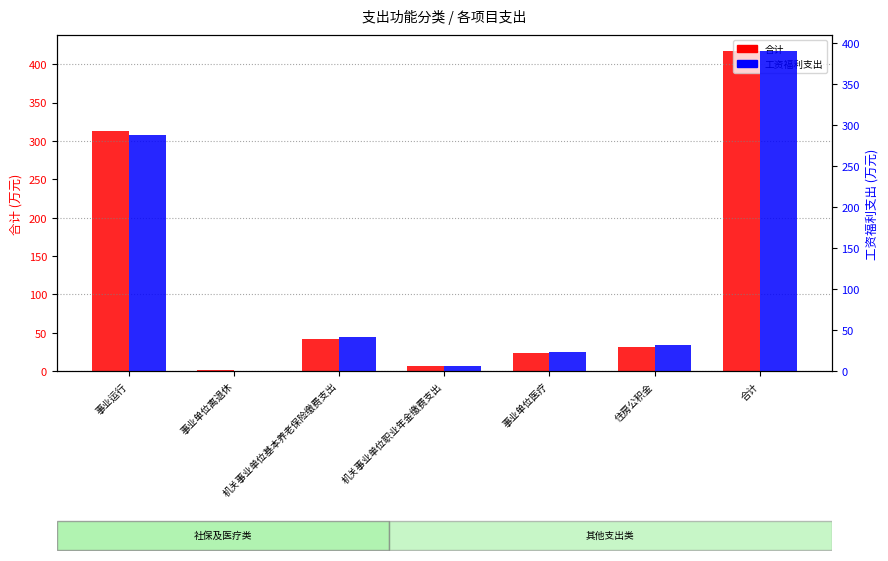

What is the spread (max minus min) of values at 事业运行?

24.8